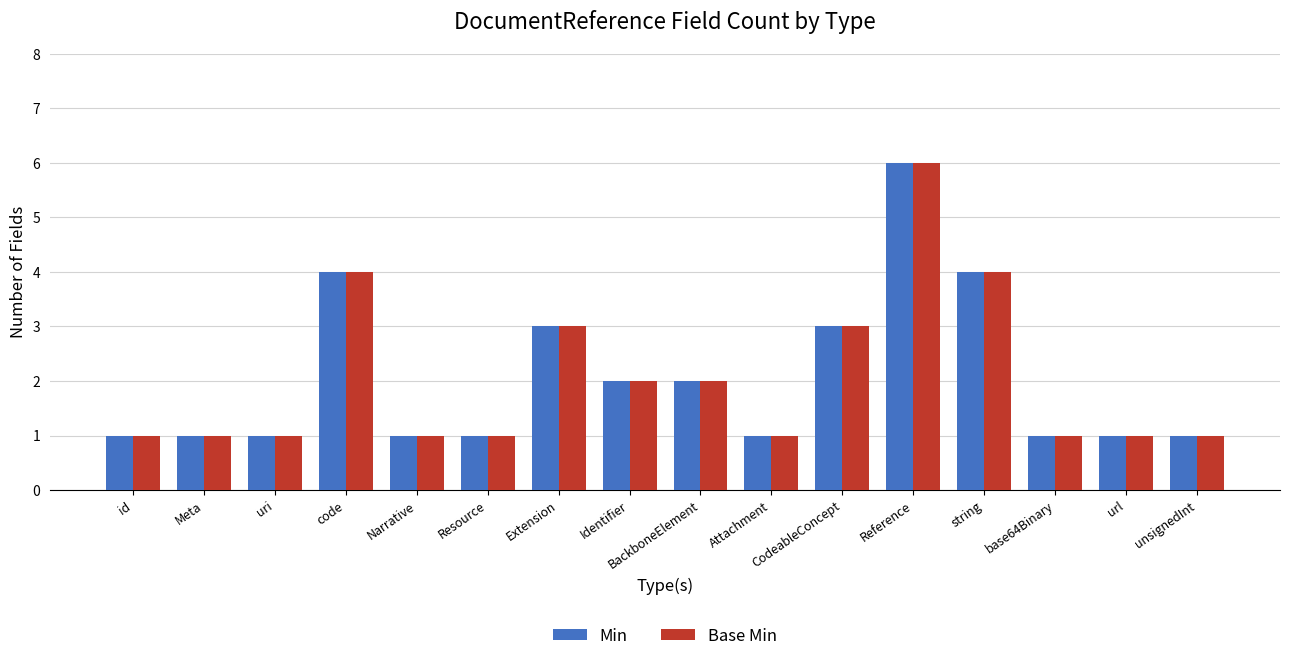

How many categories are shown in the chart?

16